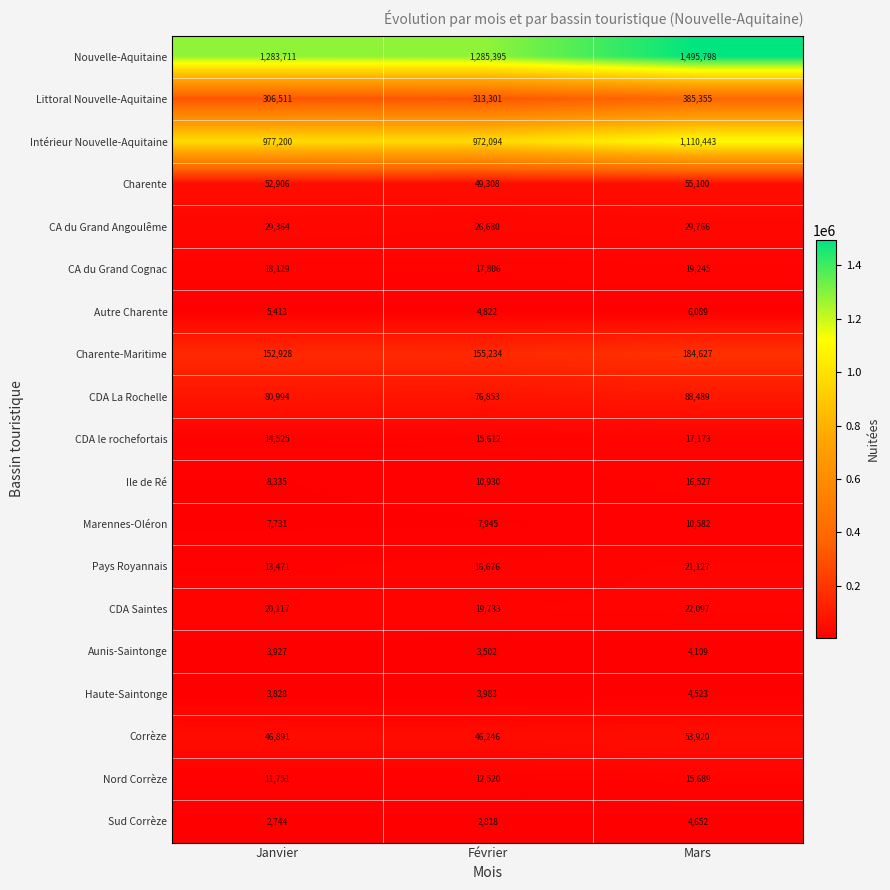

What is the total value across all series at Février?

3041458